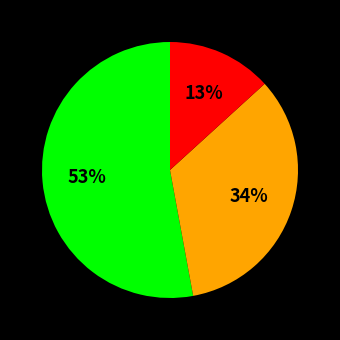

Is there a majority slice in this chart?

Yes